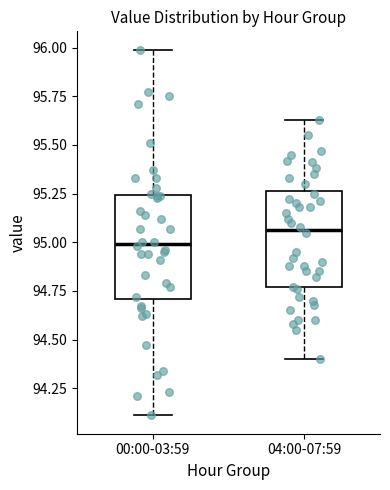

Reading left to right, read every box against the y-axis: the position of its median line, the range the box covers, and the ends of its whiskers. The values are not printed on the chart, so give them approximately, as read against the axis.

00:00-03:59: median 95.00, box 94.70 to 95.25, whiskers 94.10 to 96.00
04:00-07:59: median 95.05, box 94.75 to 95.25, whiskers 94.40 to 95.65